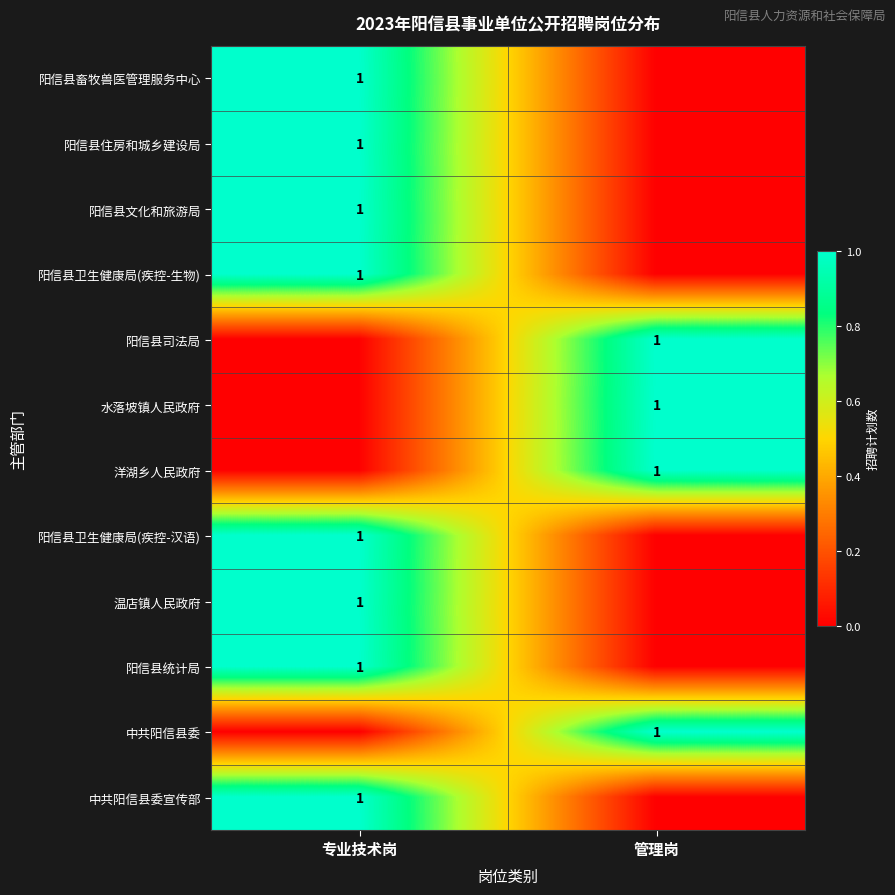

Is it true that 洋湖乡人民政府 equals 1 at 管理岗?

True